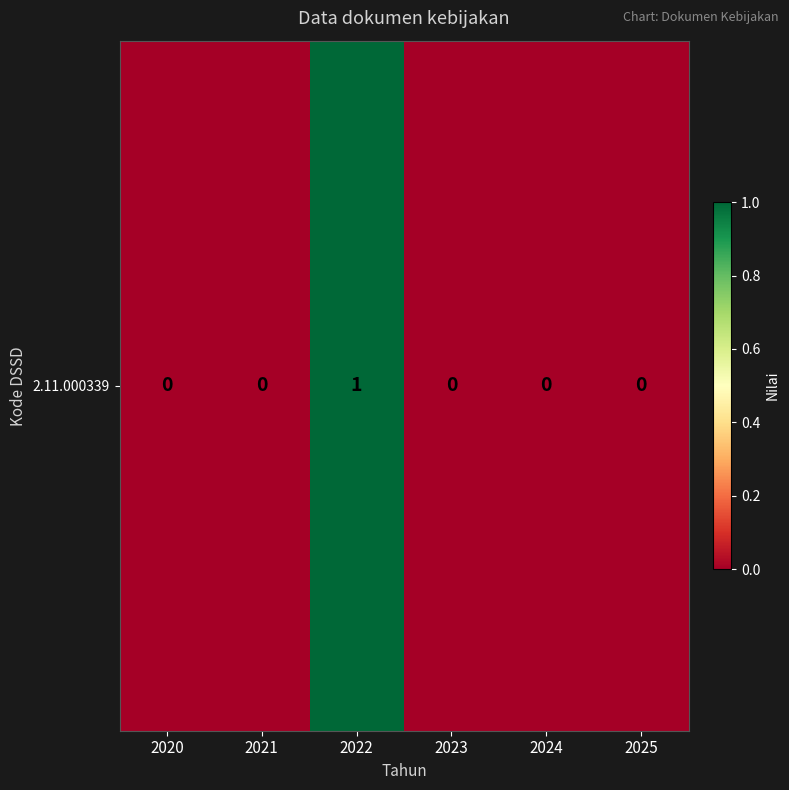

List the labels in order of value, largest first.

2022, 2020, 2021, 2023, 2024, 2025